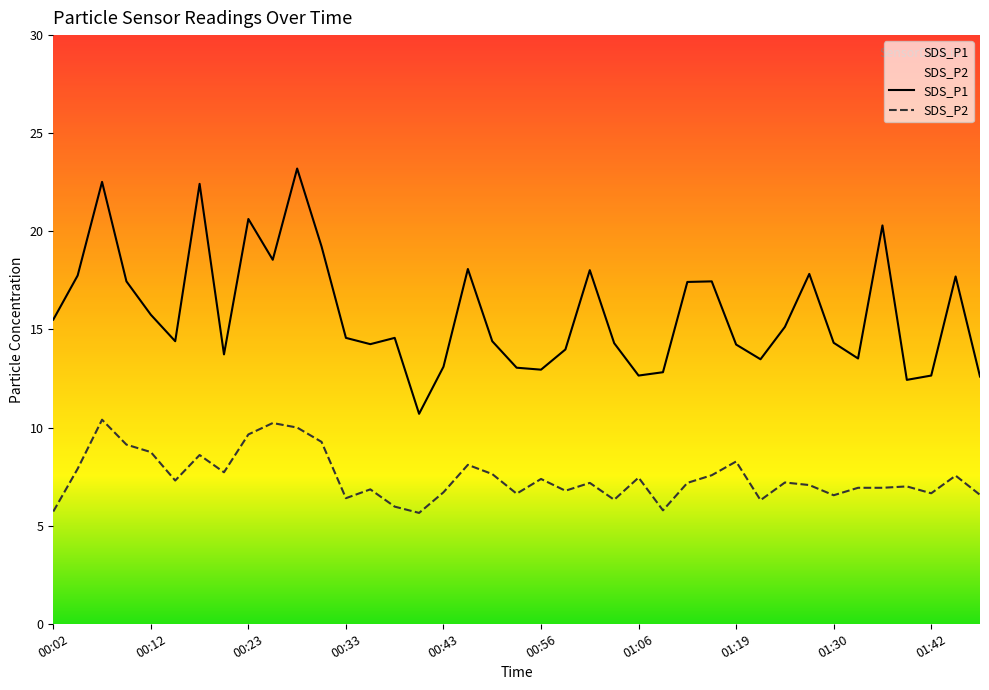

Does the chart display data point markers on the line(s)?

No